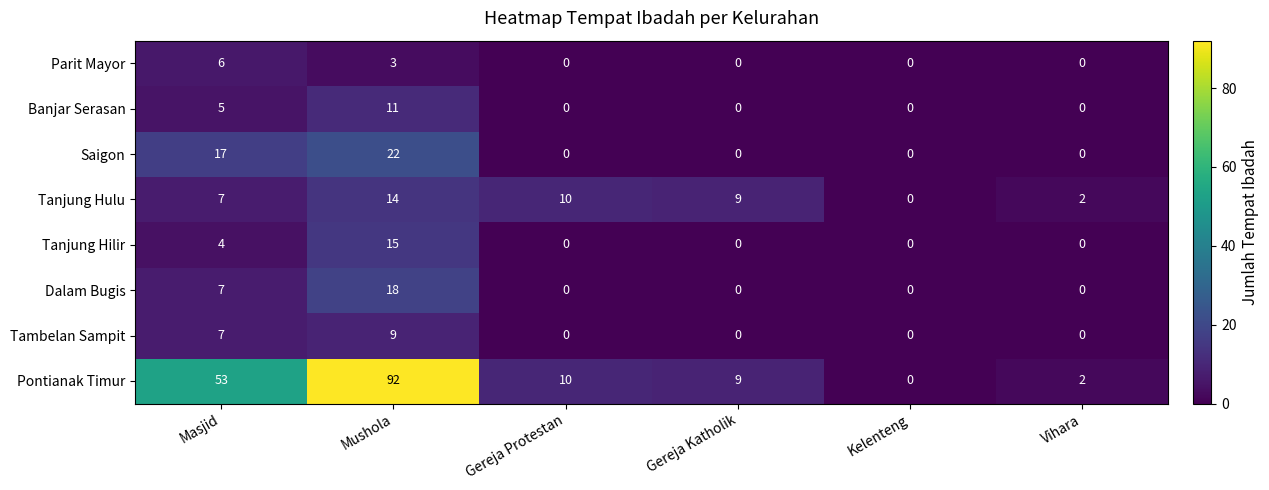

Which series has the largest range (max minus min)?

Pontianak Timur